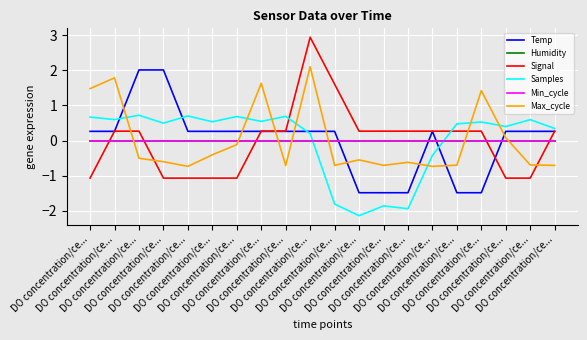

Does the chart have visible grid lines?

Yes